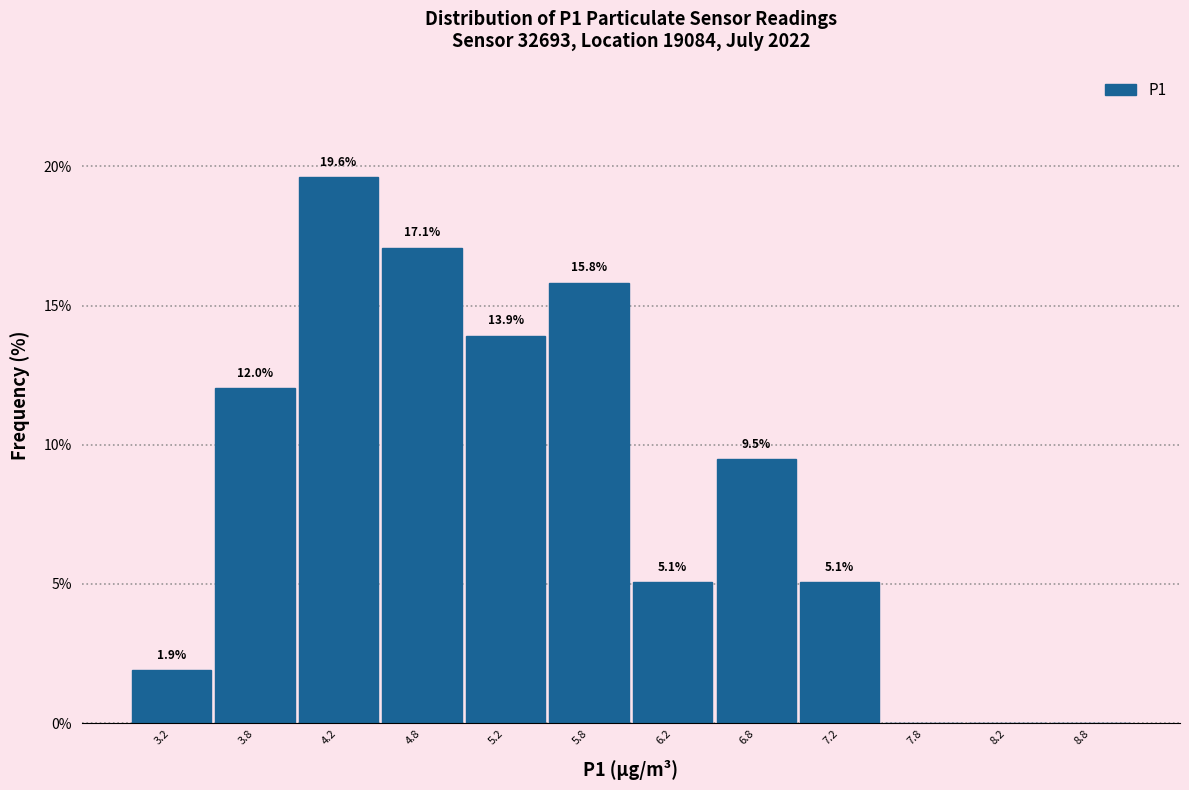

Over which range of the x-axis is the bar tallest?

4.0 to 4.5